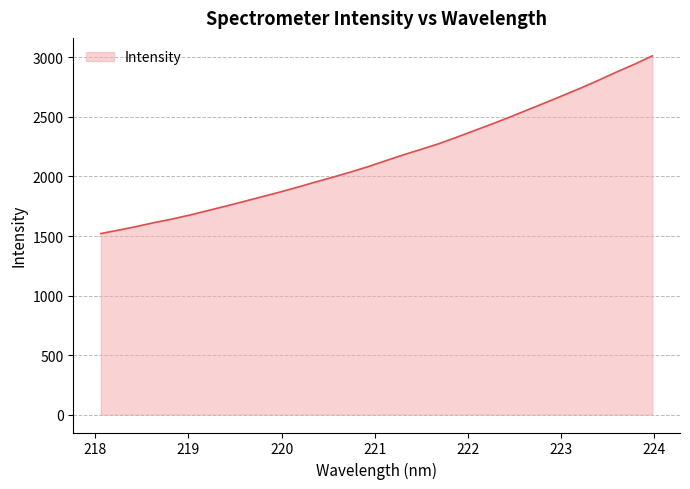

What is the difference between the maximum and minimum values?

1492.9